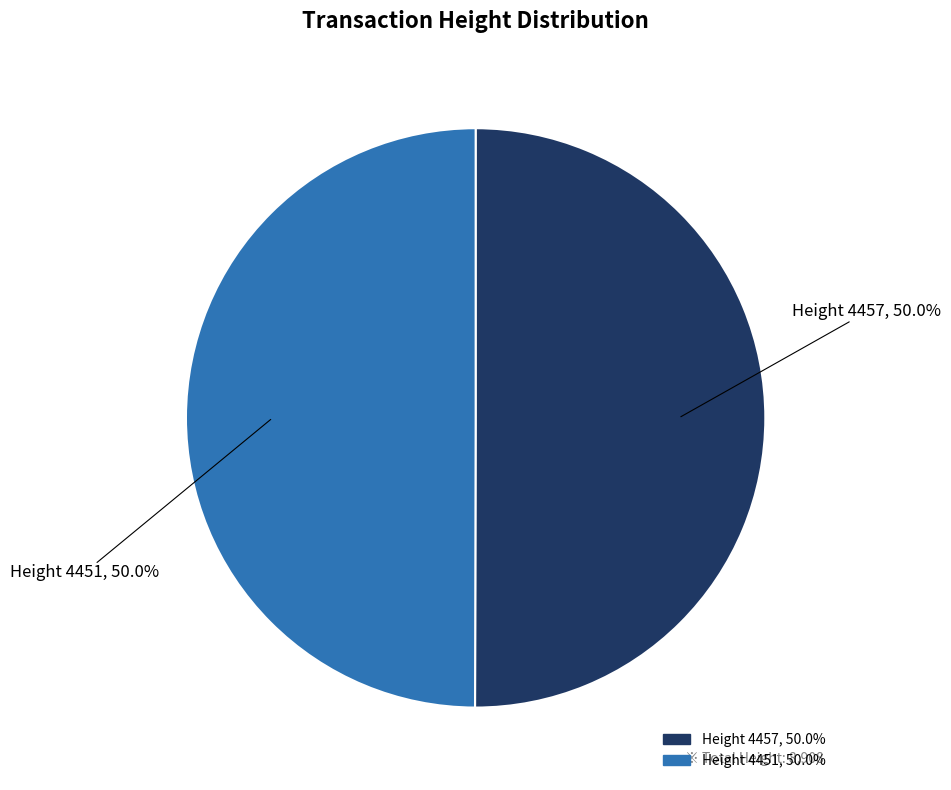

Approximately how many times larger is the value at Height 4451 compared to Height 4457?

1.0